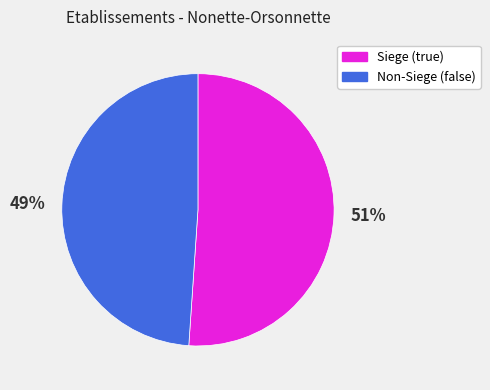

Between Non-Siege (false) and Siege (true), which is larger?

Siege (true)